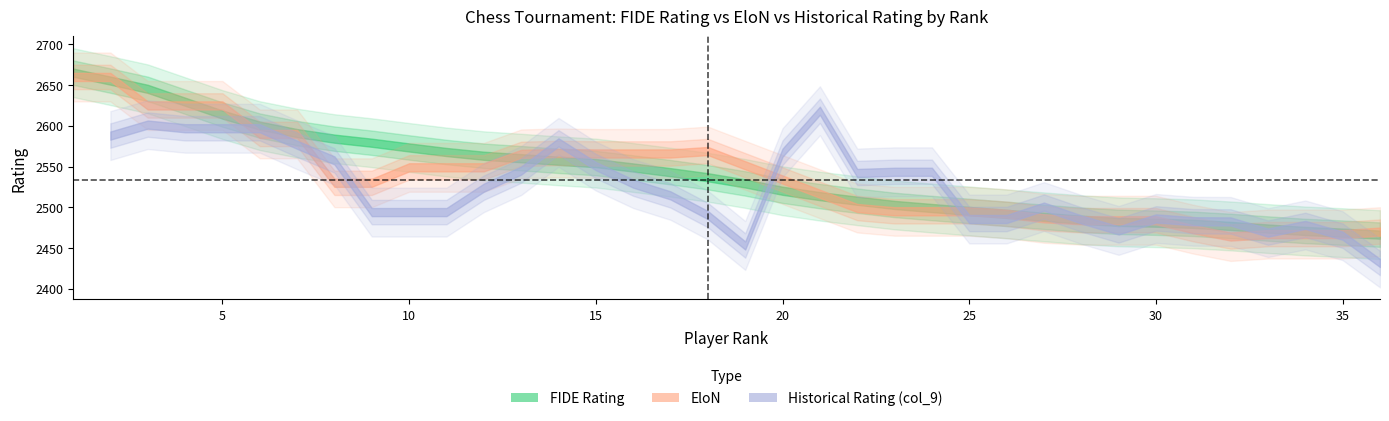

How many values in the FIDE Rating series exceed 2534?

17